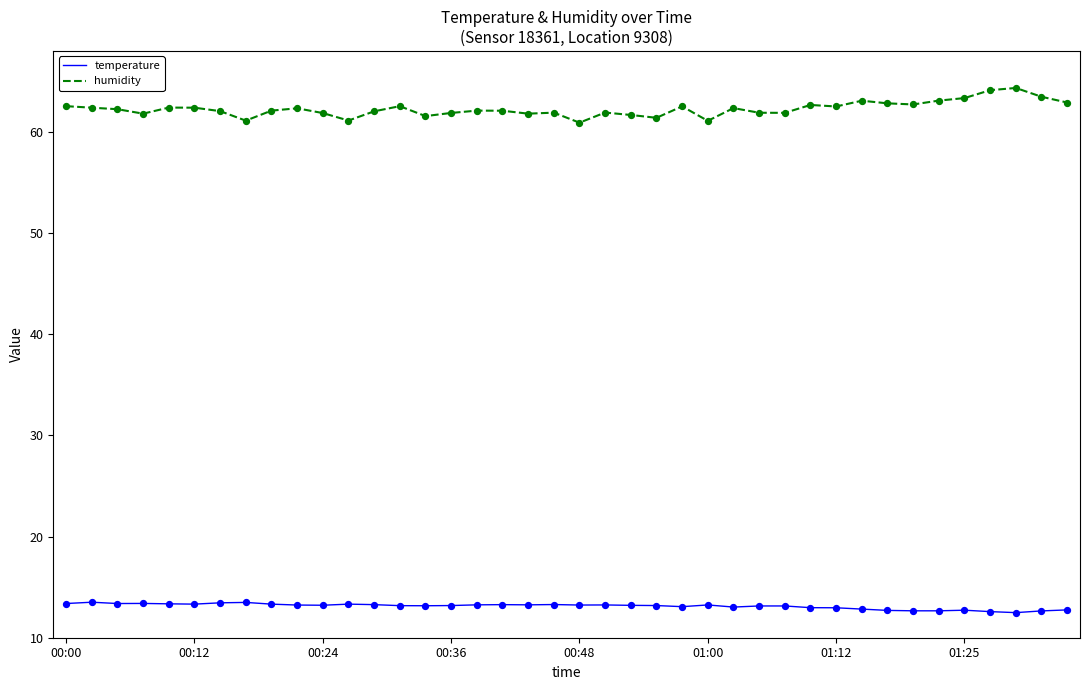

Which series has the largest total across all categories?

humidity